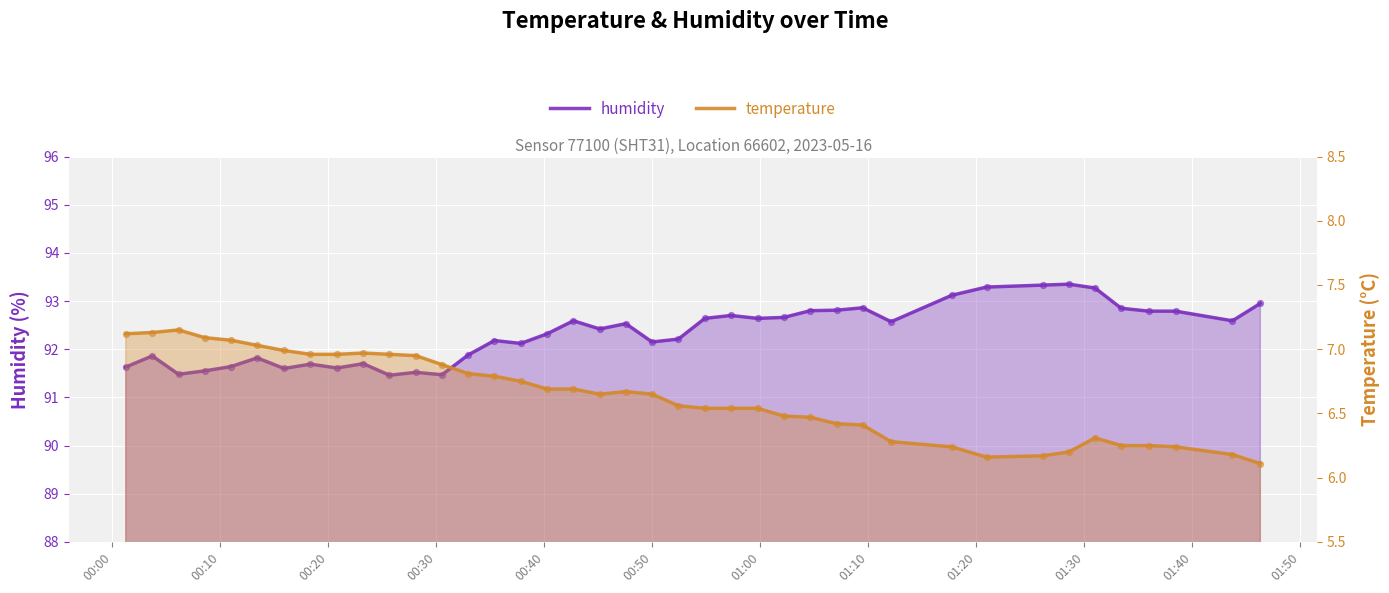

What are all the series names shown in the legend?

humidity, temperature